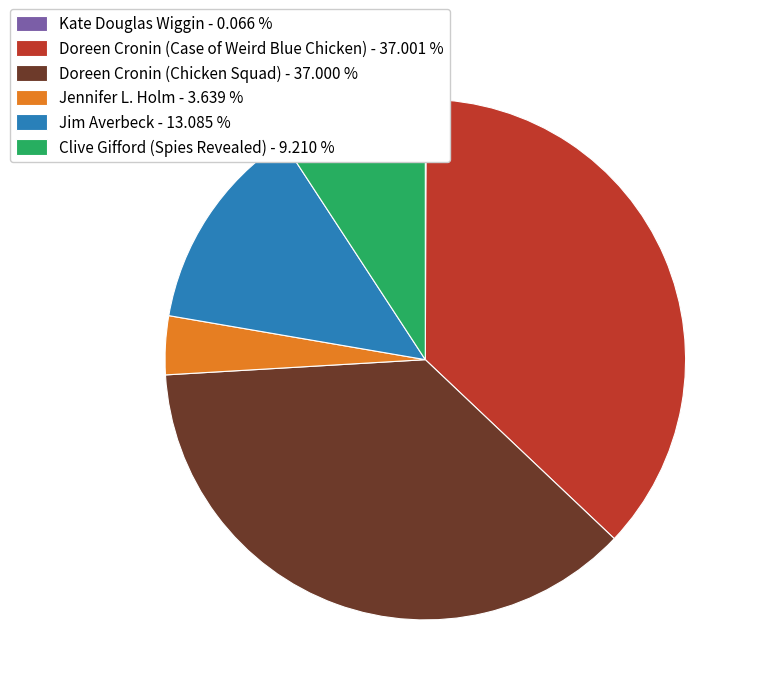

Between Doreen Cronin (Case of Weird Blue Chicken) - 37.001 % and Clive Gifford (Spies Revealed) - 9.210 %, which is larger?

Doreen Cronin (Case of Weird Blue Chicken) - 37.001 %